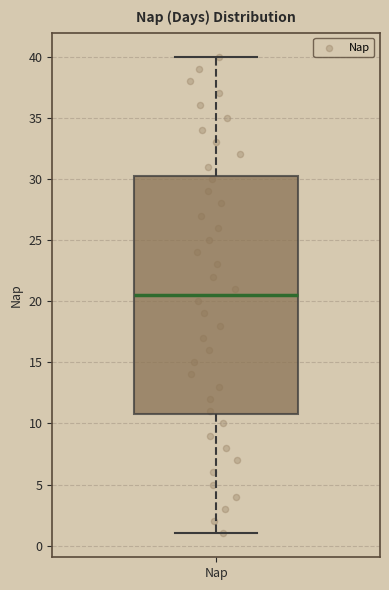

Read this box plot against the y-axis: the position of the median line, the range covered by the box, and the ends of both whiskers. The values are not printed on the chart, so give them approximately, as read against the axis.

median 20.5, box 11.0 to 30.5, whiskers 1.0 to 40.0